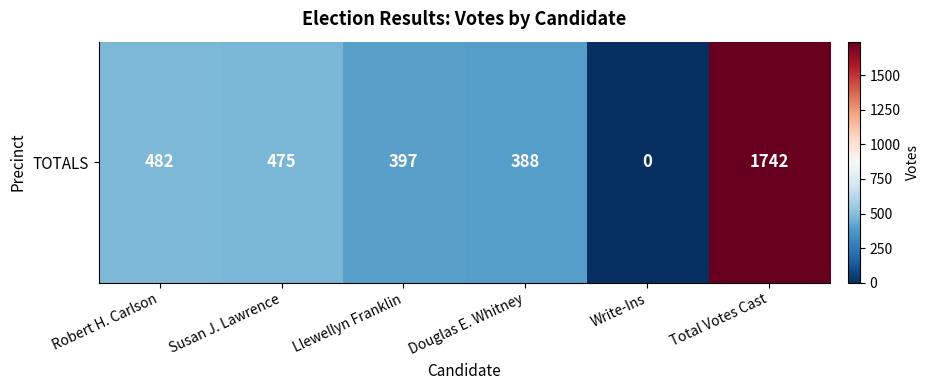

Count the number of values greater than 475.

2